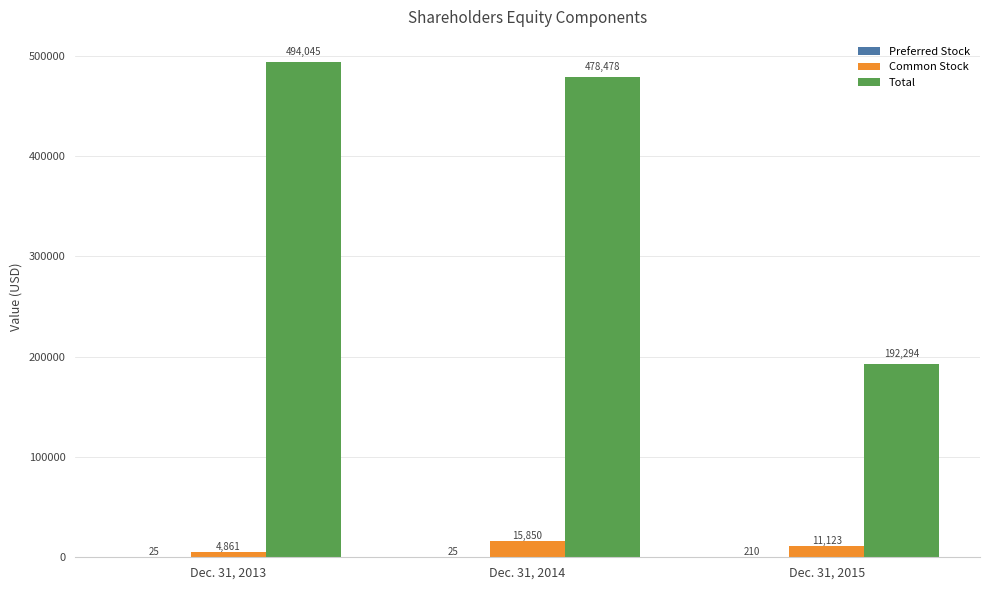

What is the total value across all series at Dec. 31, 2015?

203627